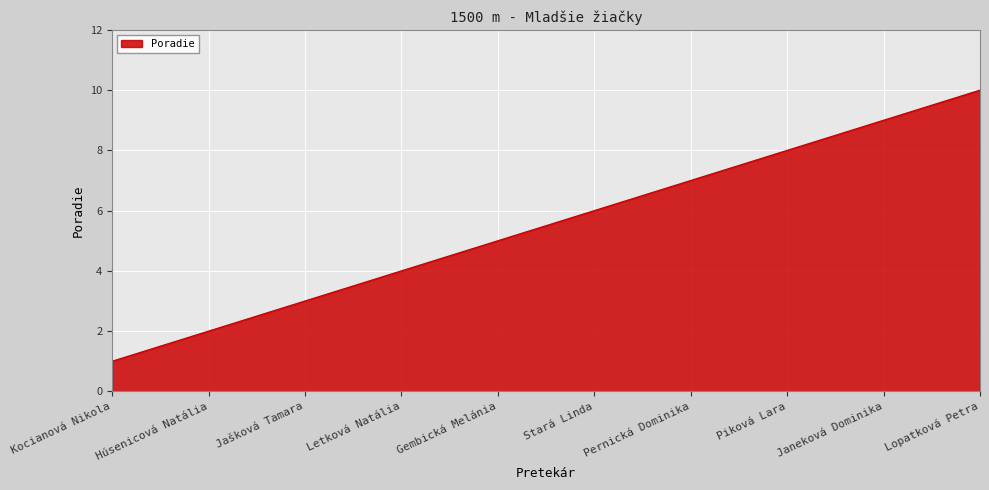

Reading left to right, what are all the values shown in this chart?

Kocianová Nikola=1	Húsenicová Natália=2	Jašková Tamara=3	Letková Natália=4	Gembická Melánia=5	Stará Linda=6	Pernická Dominika=7	Piková Lara=8	Janeková Dominika=9	Lopatková Petra=10